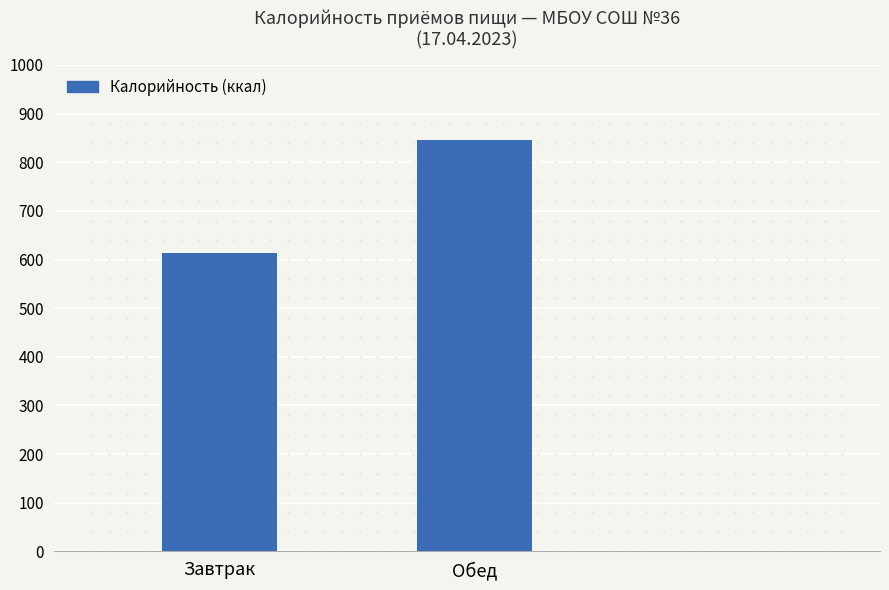

What is the label of the 2nd bar from the left?

Обед